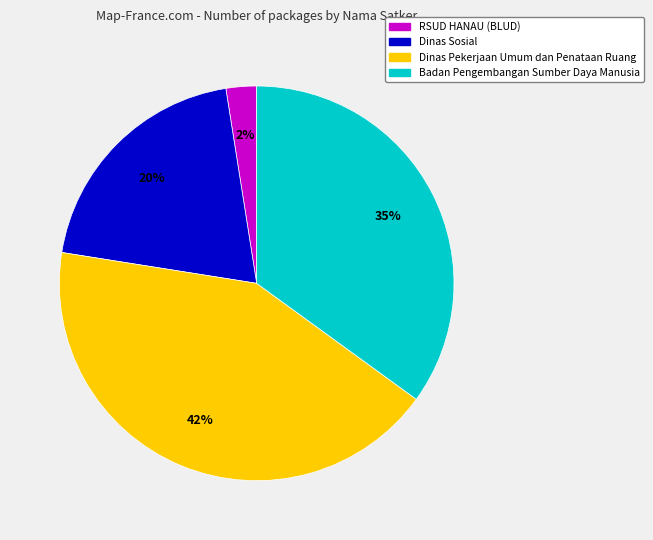

To the nearest percent, what is the average slice percentage?

25%